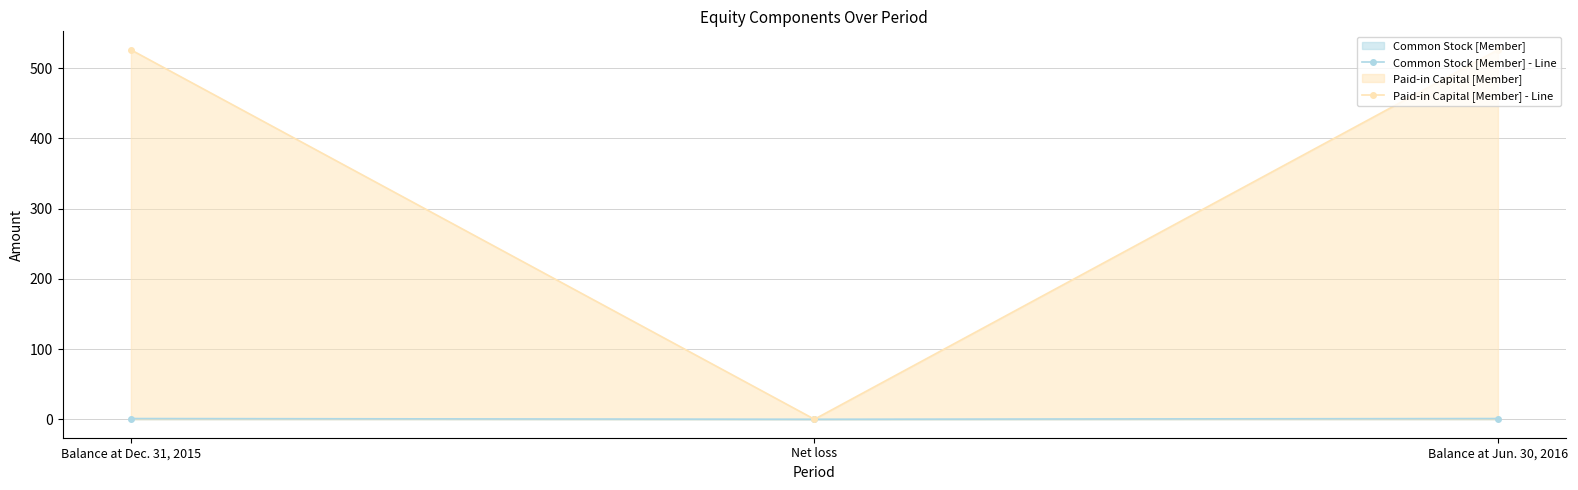

What is the label of the 3rd point from the left?

Balance at Jun. 30, 2016